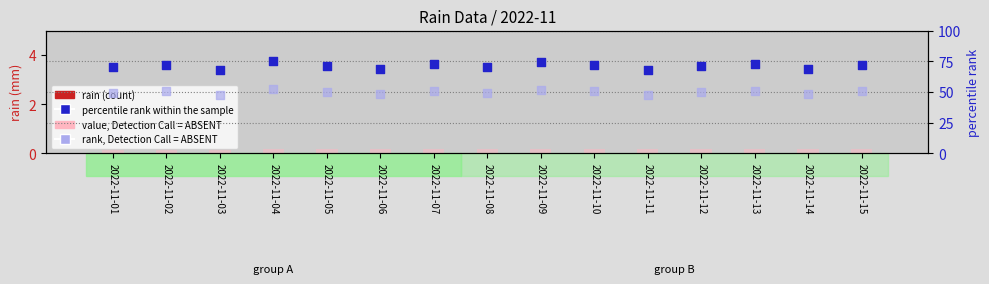

Which series reaches the maximum Y coordinate?

percentile rank within the sample